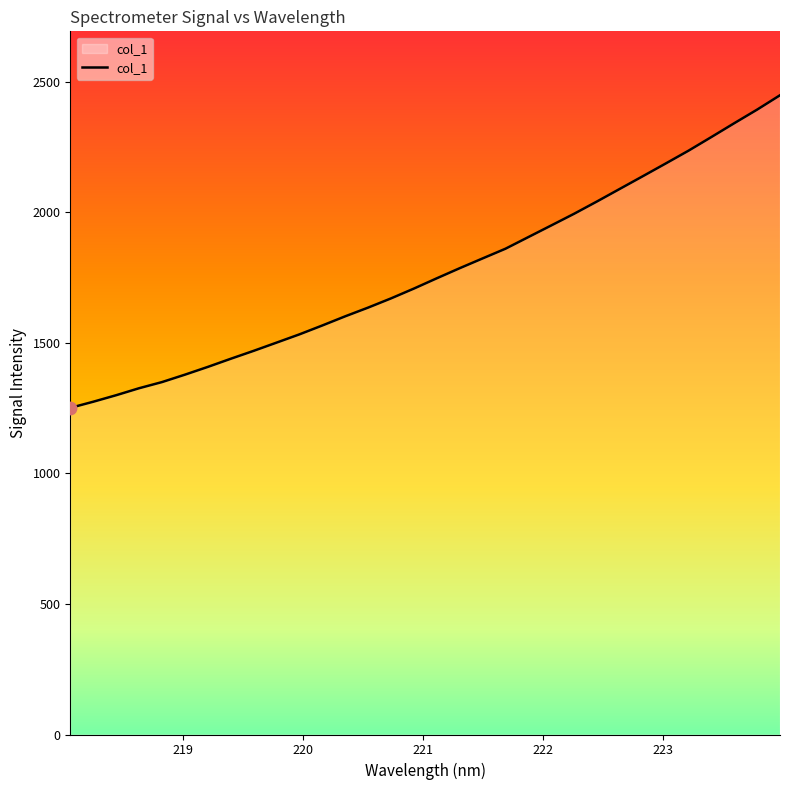

What is the smallest value displayed?

1251.3